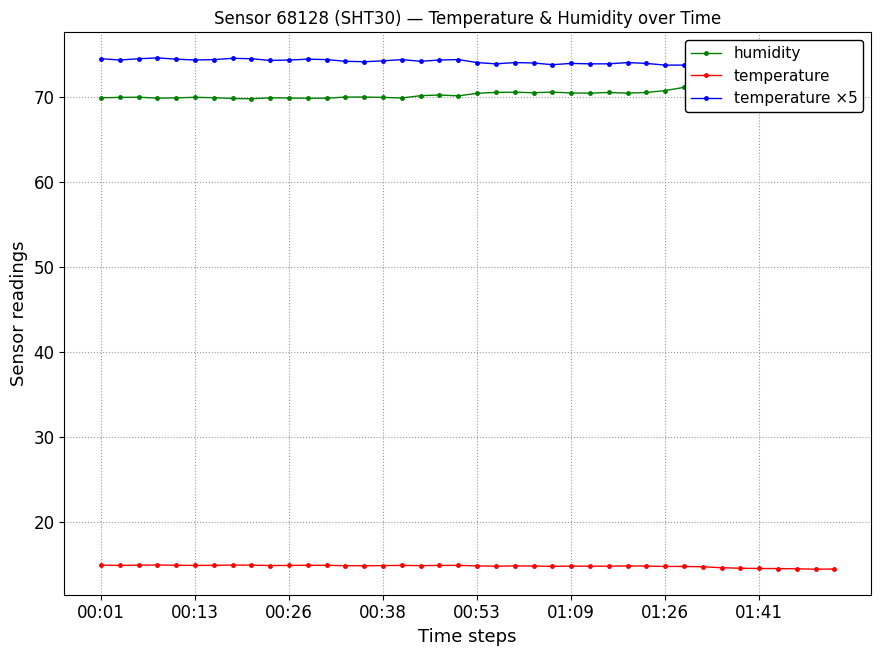

The value of temperature at 00:13 is 10.2. True or false?

False